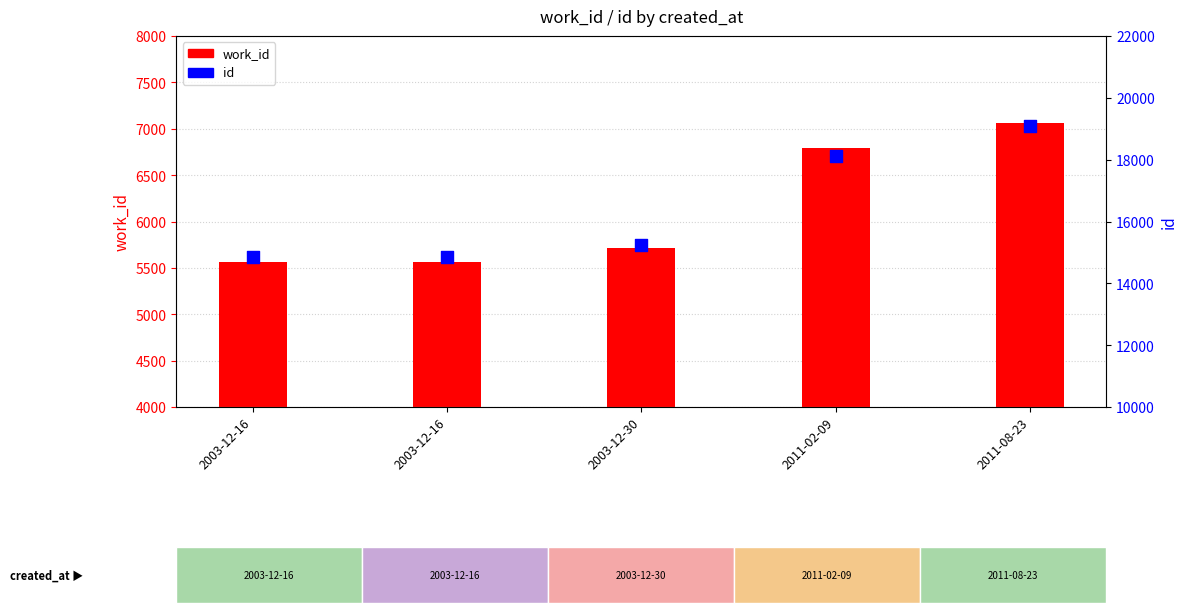

What is the total value across all series at 2011-02-09?

24915